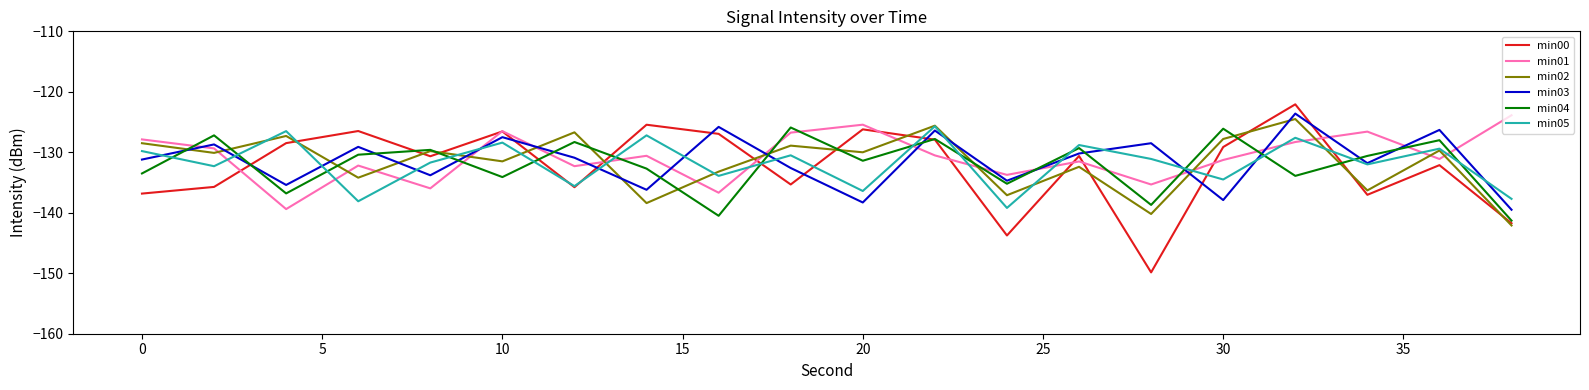

Count the number of data series in this chart.

6